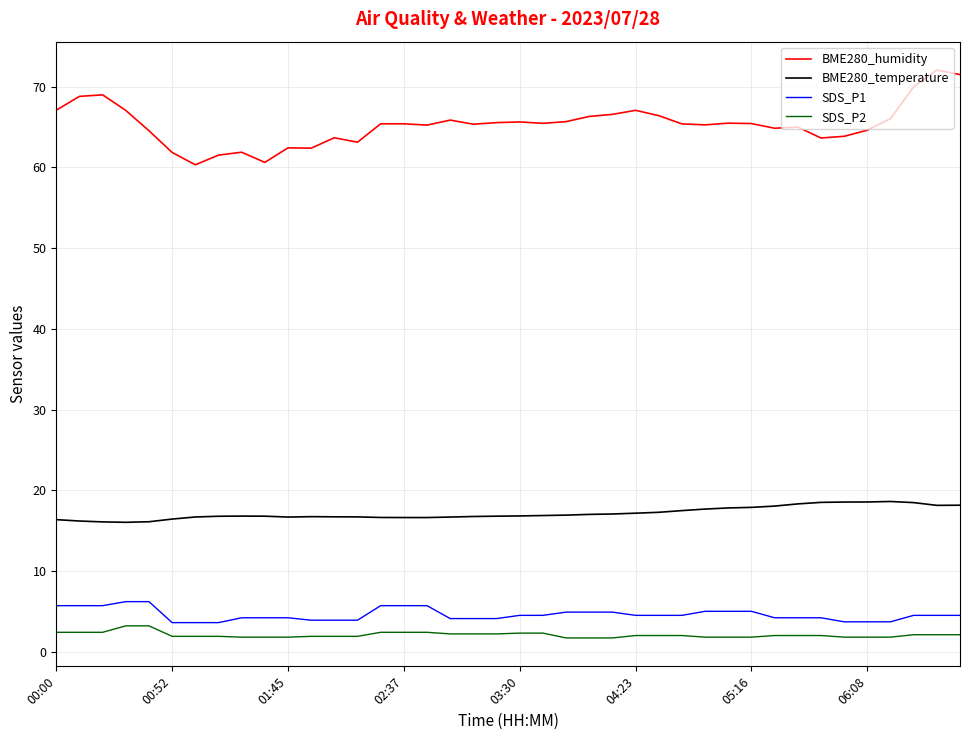

Which series has the largest range (max minus min)?

BME280_humidity